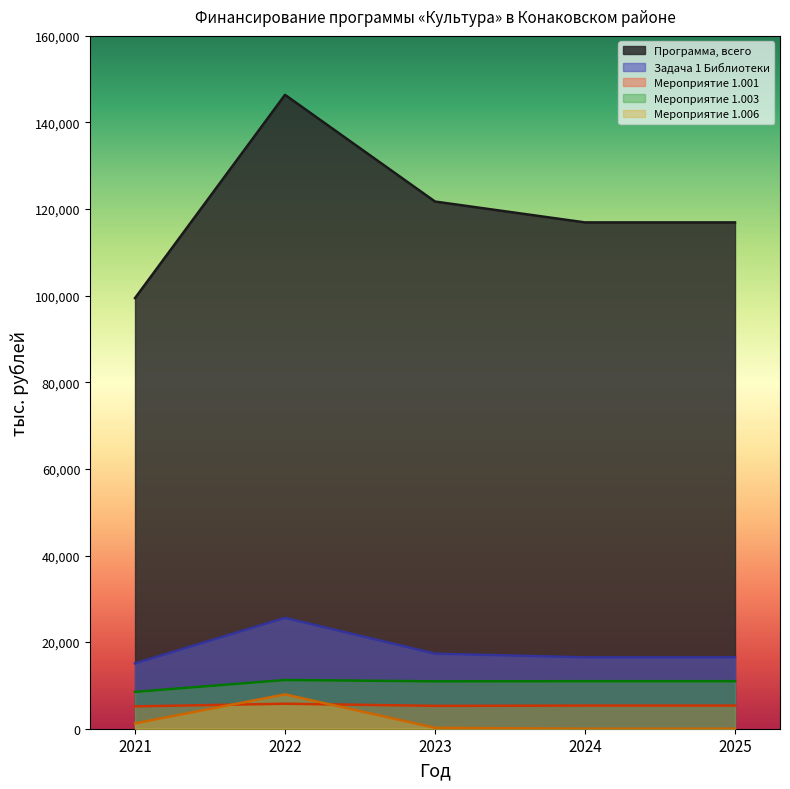

What is the difference between the Мероприятие 1.003 values at 2023 and 2024?

35.2